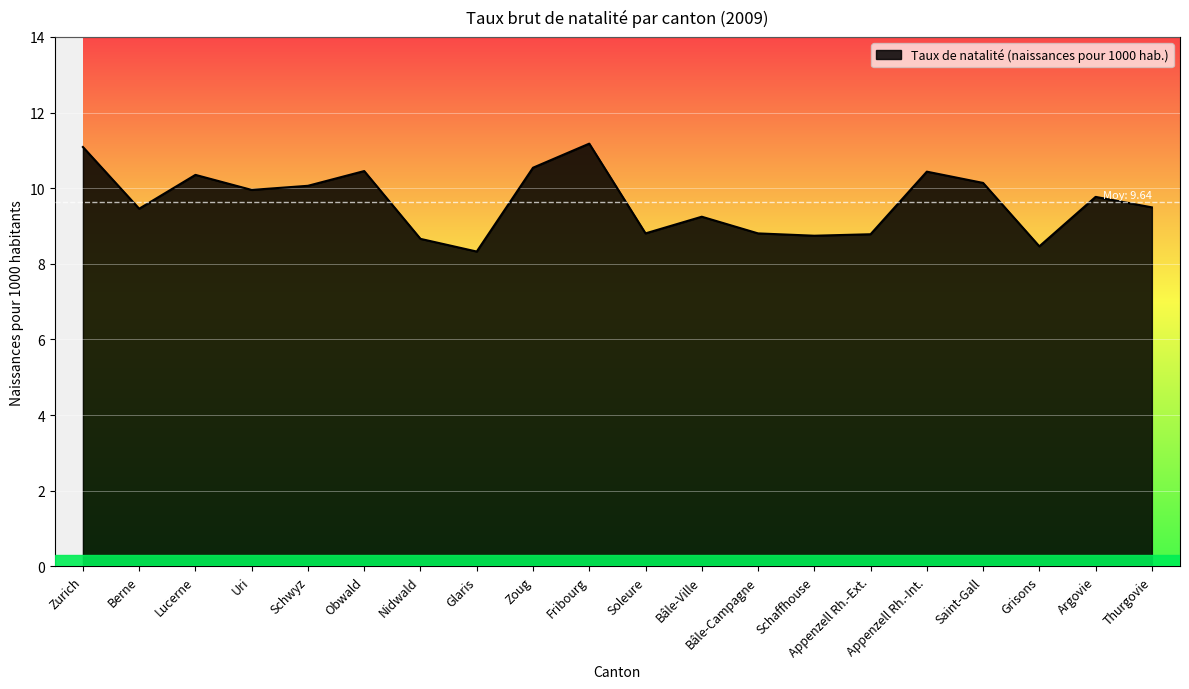

What is the greatest value displayed?

11.2